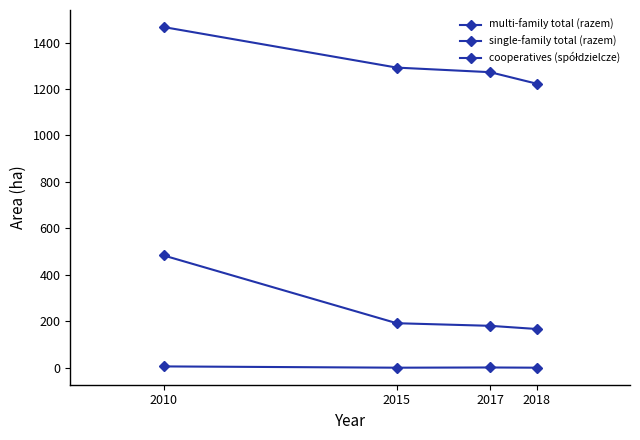

At which category is the sum across all series the highest?

2010